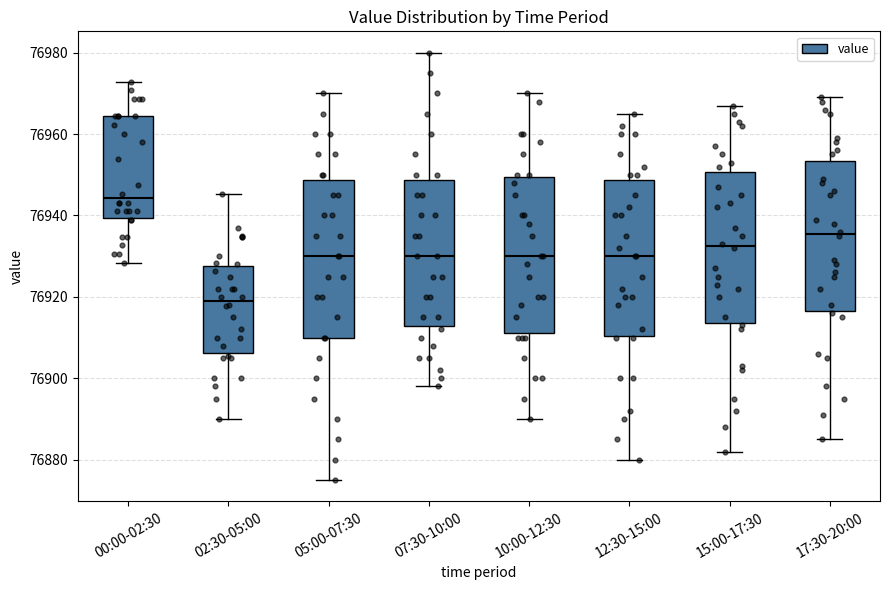

Which box's median line is the lowest?

02:30-05:00